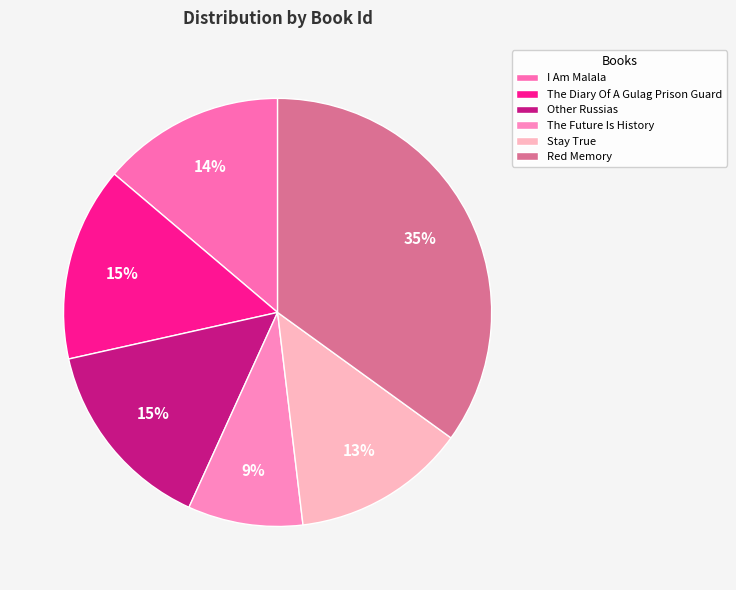

How many slices are in this pie chart?

6